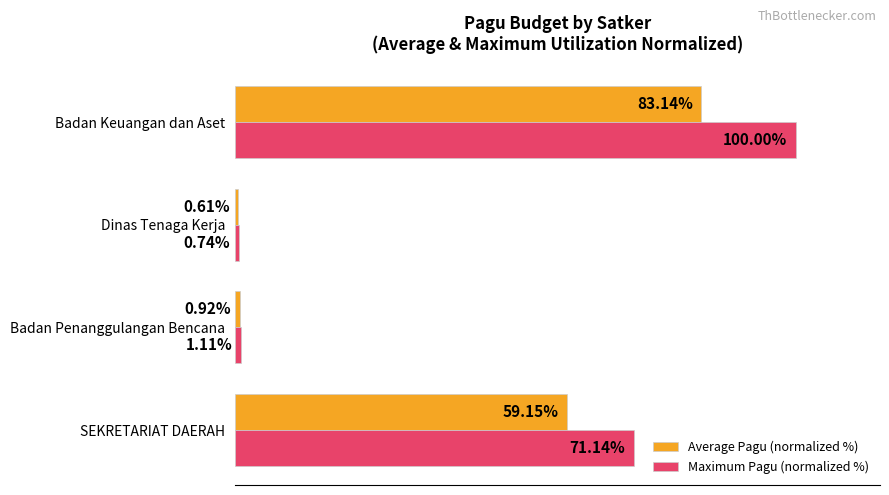

At which label is Average Pagu (normalized %) closest to 41?

SEKRETARIAT DAERAH